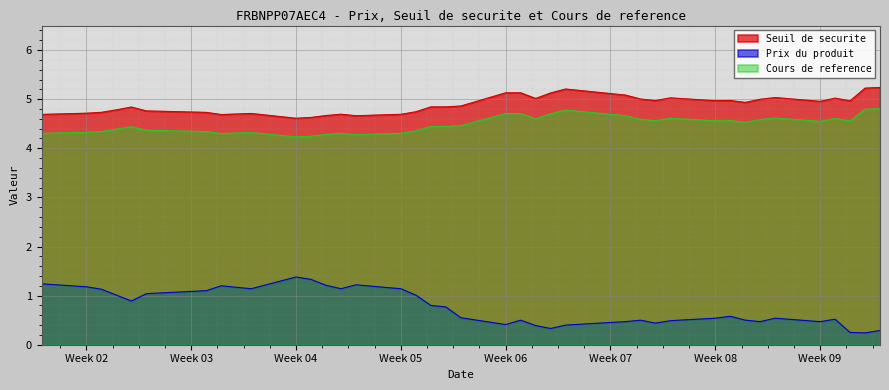

What is the total value across all series at 2025-02-19?

10.1